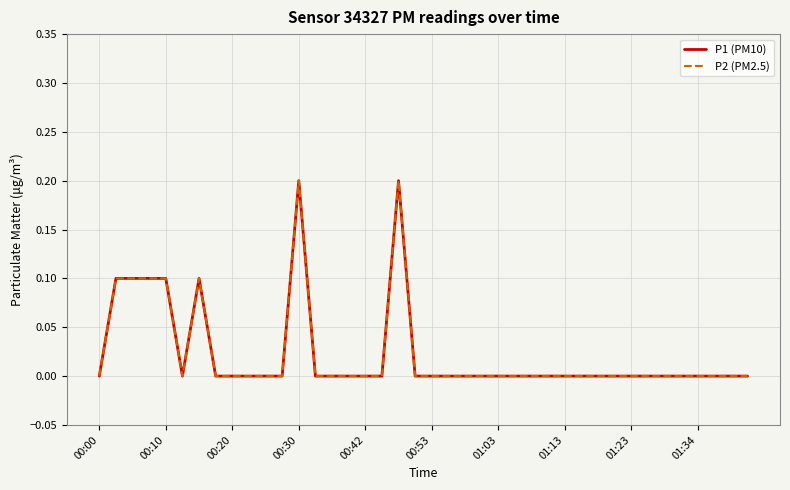

List the series in order of their peak value, highest first.

P1 (PM10), P2 (PM2.5)